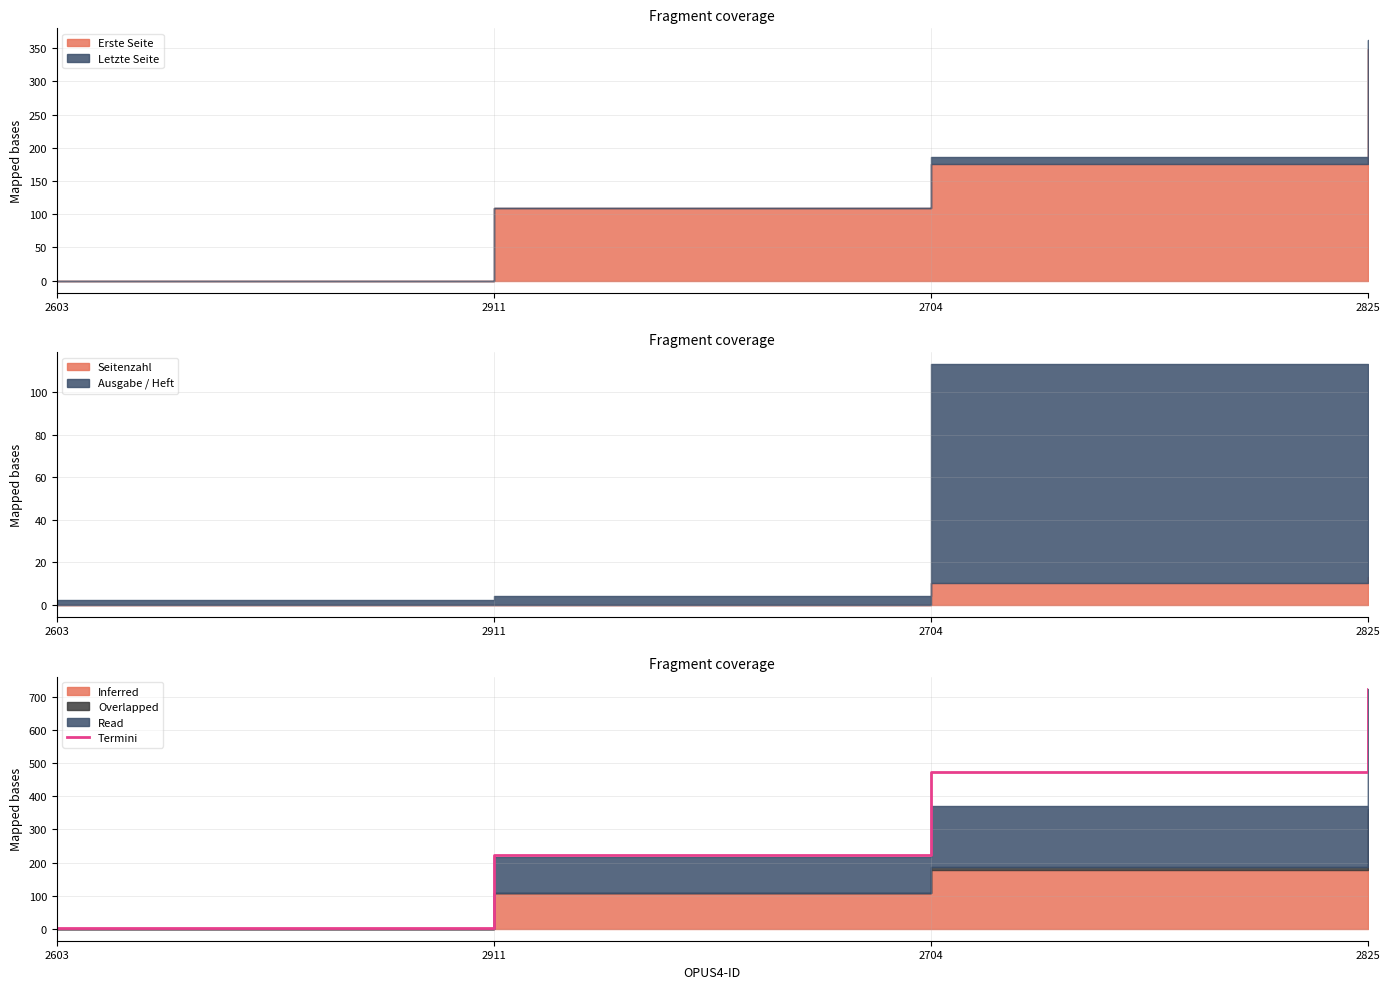

What position from the left is 2603?

1